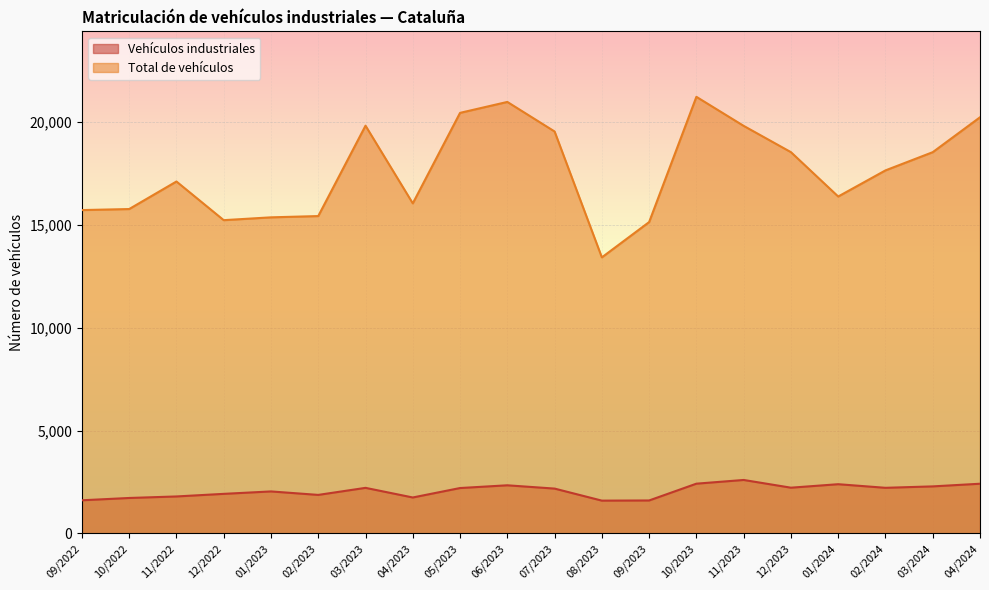

At how many categories does at least one series exceed 6597?

20